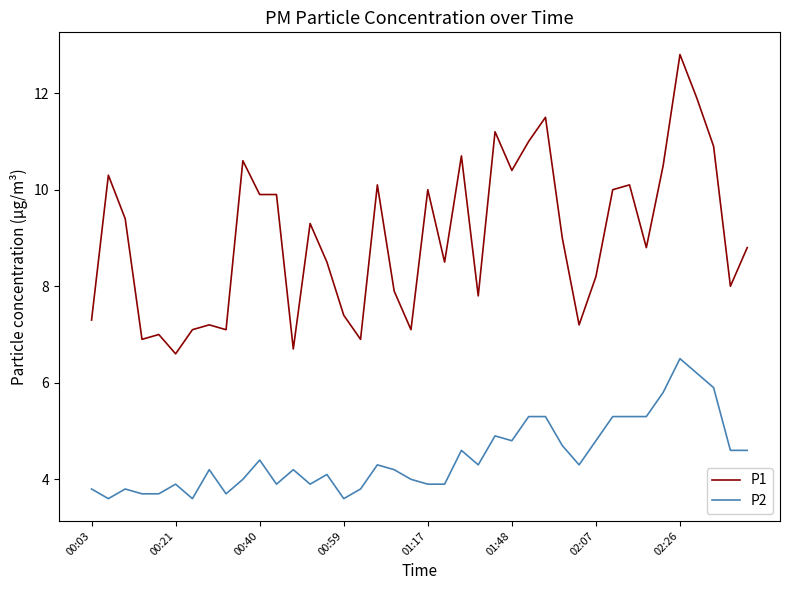

What is the difference between the maximum and minimum values in the P2 series?

2.9